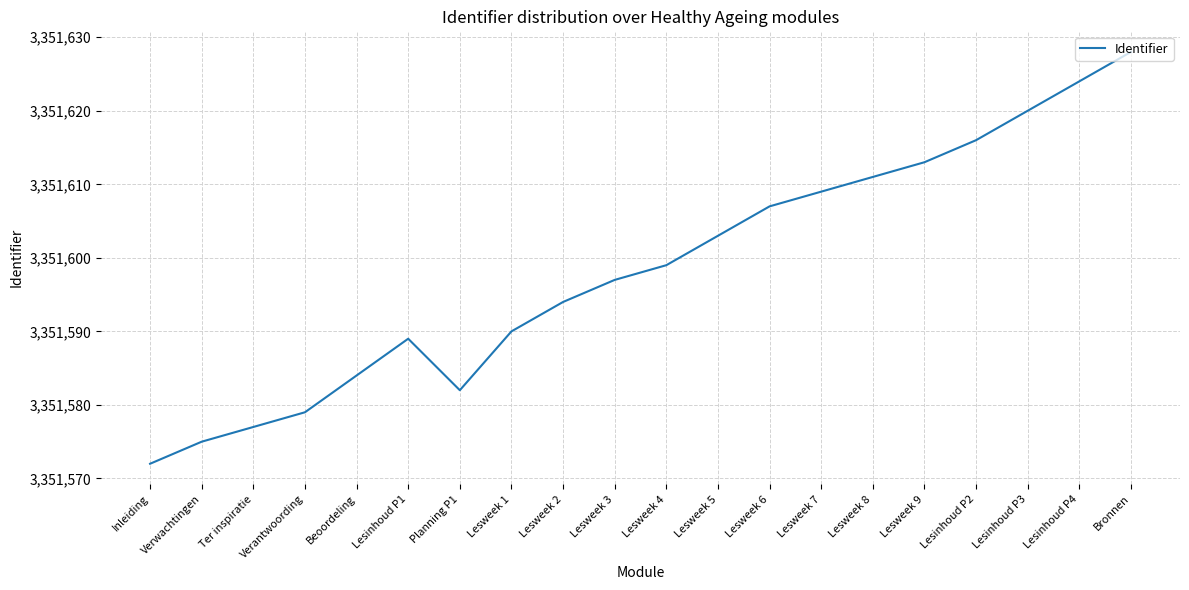

Is it true that the value at Lesweek 5 is 3351603?

True